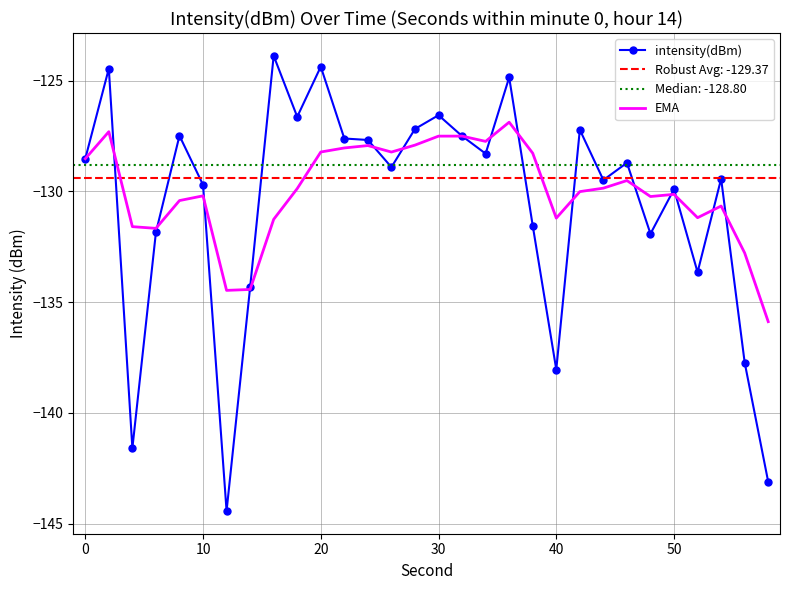

Which series ends up on top after the final intersection of intensity(dBm) and EMA?

EMA